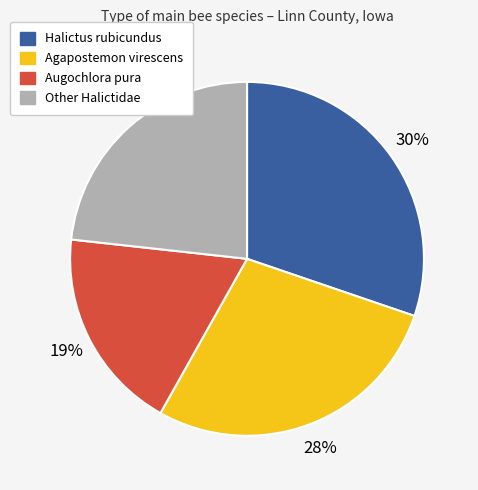

Is there a majority slice in this chart?

No